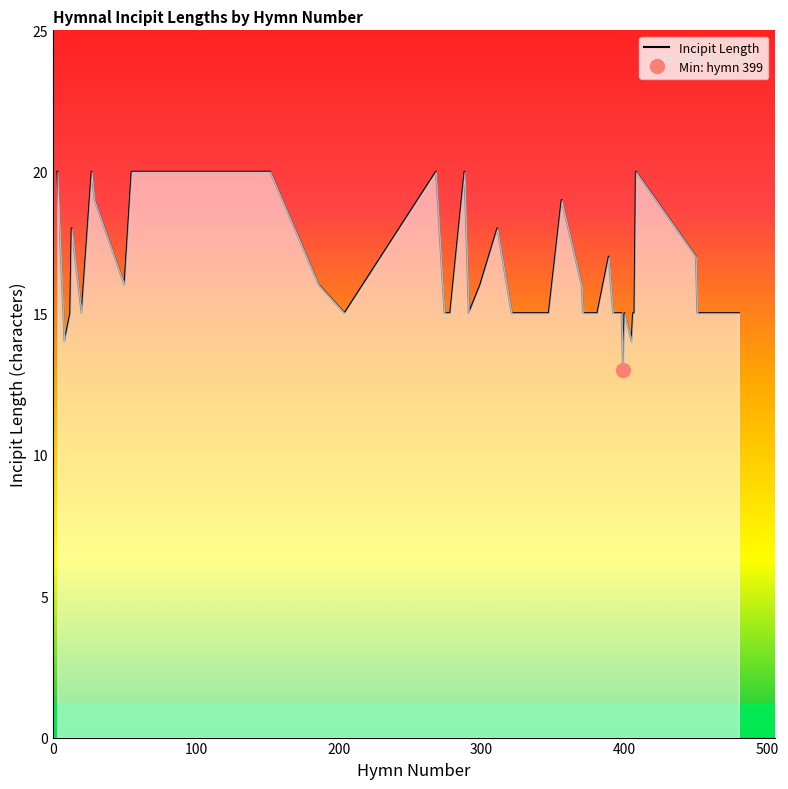

The value at 38 is 8. True or false?

False